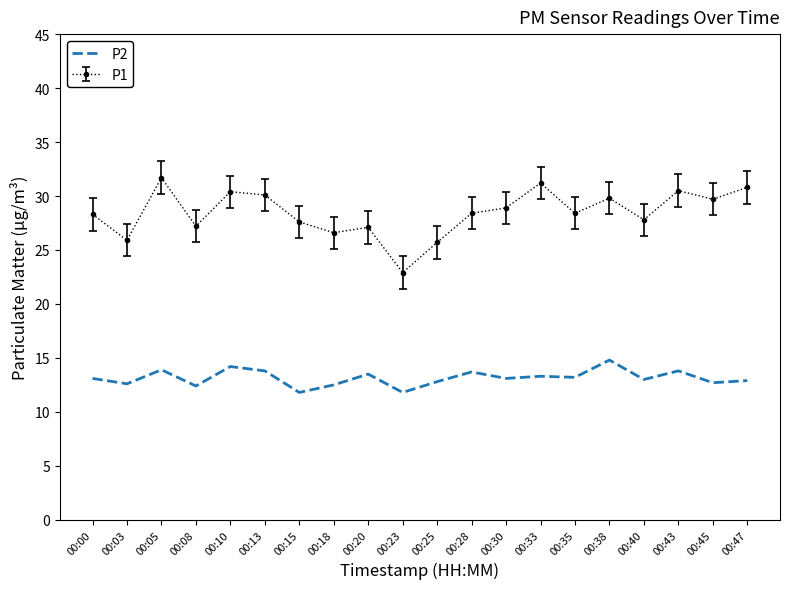

True or false: P1 and P2 intersect in this chart.

False